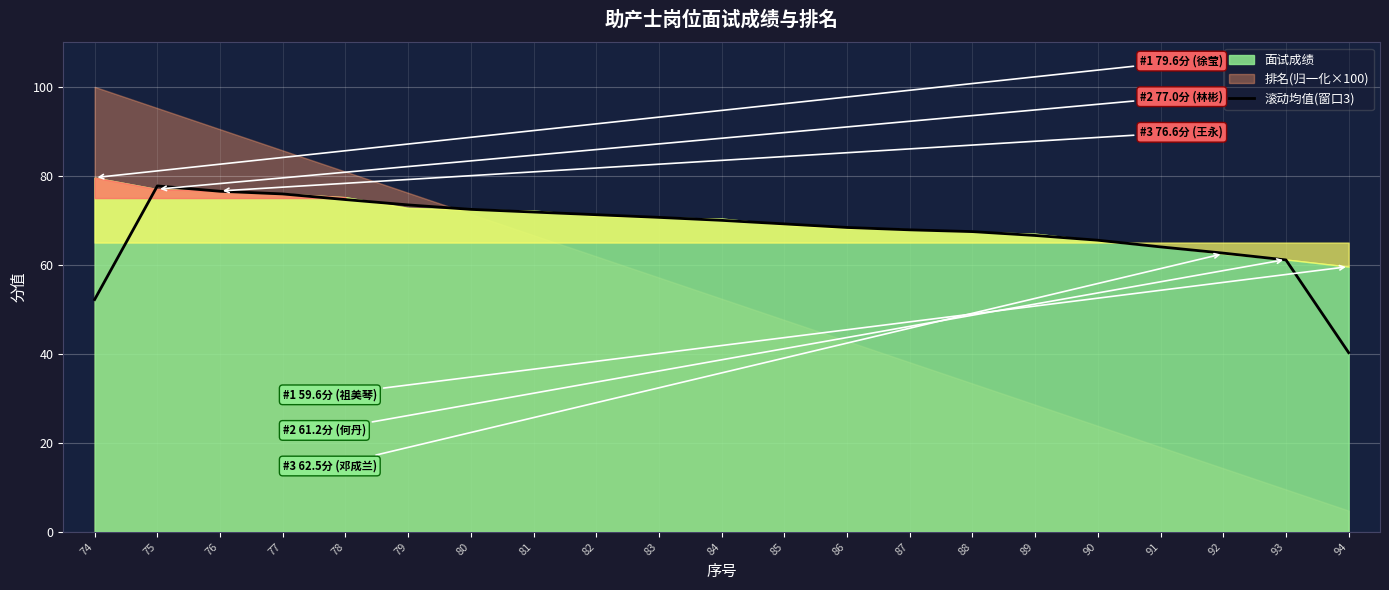

How many values are below 69?

10